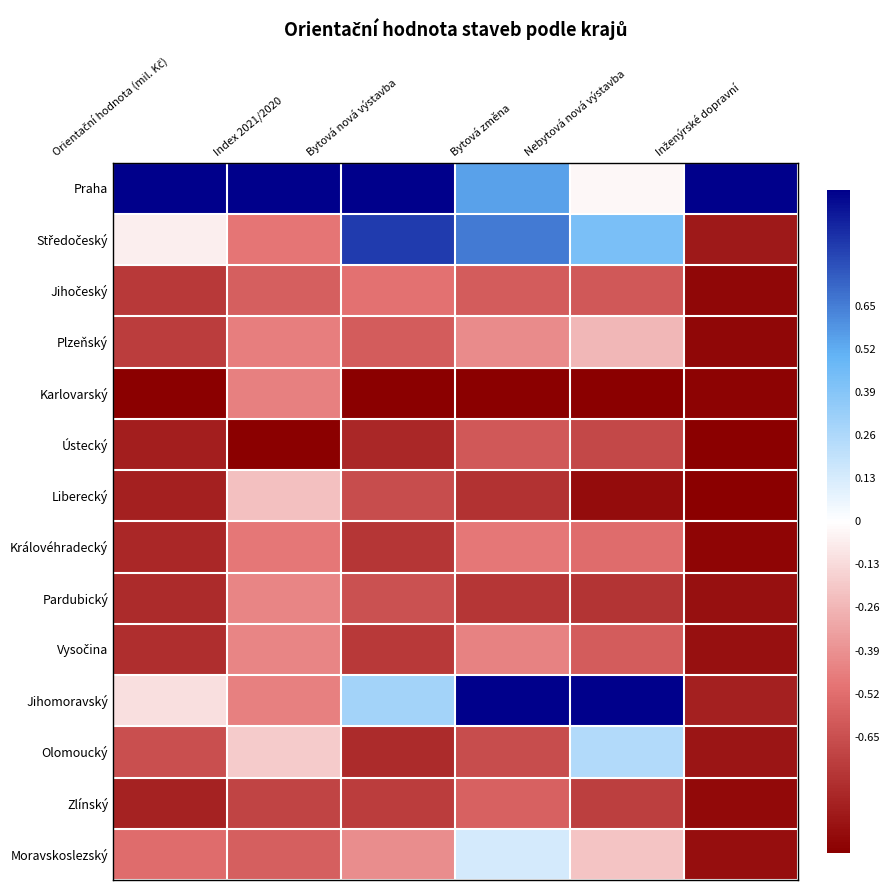

Which series has the largest total across all categories?

Praha